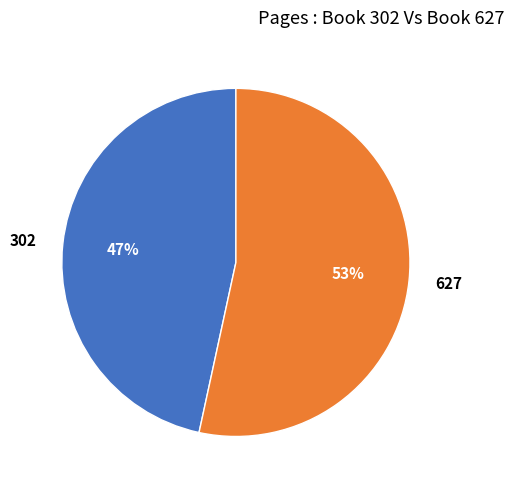

To the nearest percent, what portion does 302 represent?

47%